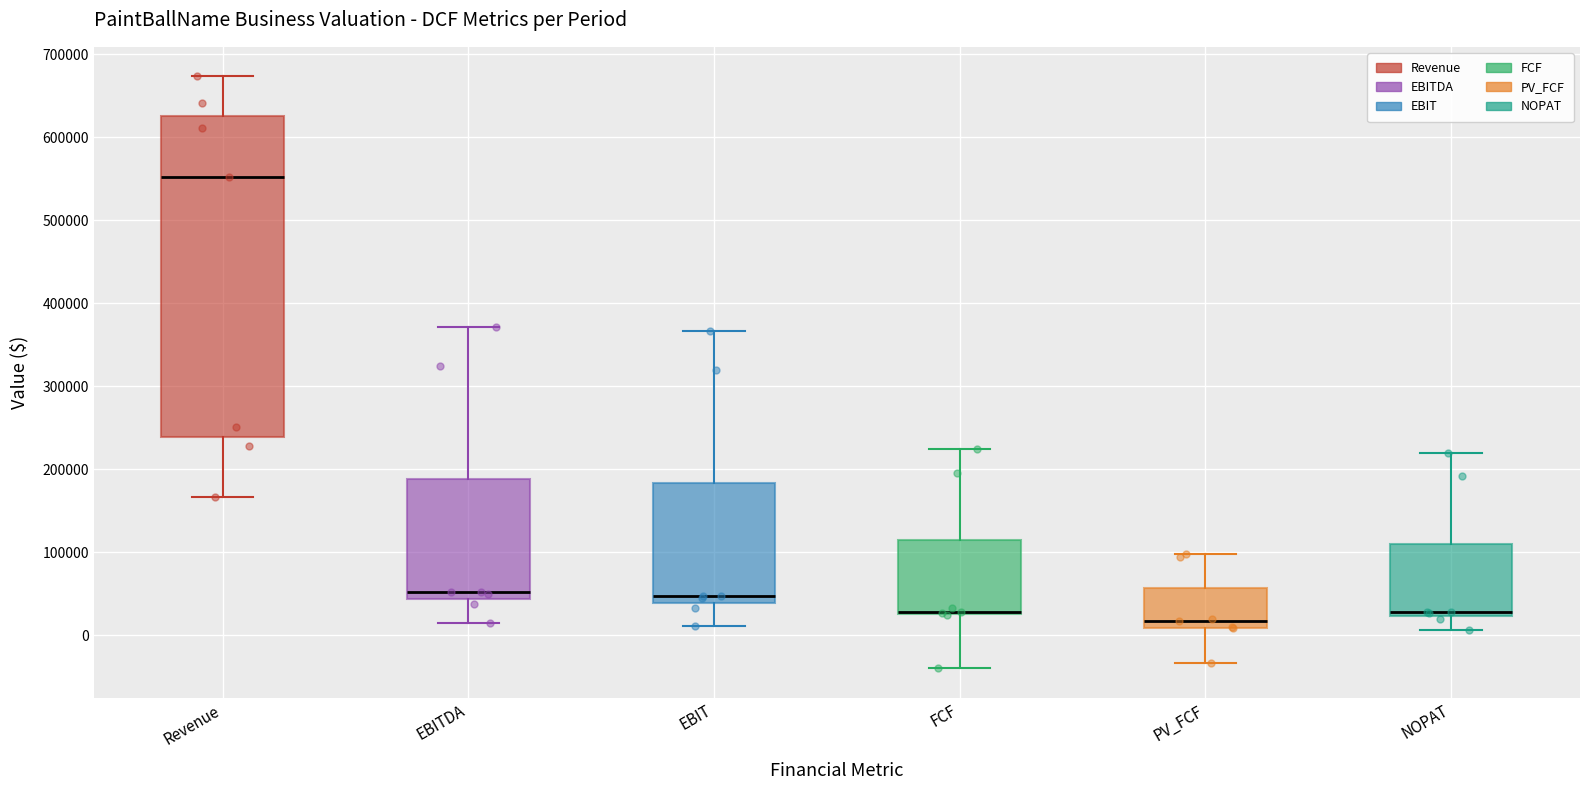

Reading left to right, read every box against the y-axis: the position of its median line, the range the box covers, and the ends of its whiskers. The values are not printed on the chart, so give them approximately, as read against the axis.

Revenue: median 550000, box 240000 to 630000, whiskers 170000 to 670000
EBITDA: median 50000, box 40000 to 190000, whiskers 20000 to 370000
EBIT: median 50000, box 40000 to 180000, whiskers 10000 to 370000
FCF: median 30000 (drawn on the box's lower edge), box 30000 to 110000, whiskers -40000 to 220000
PV_FCF: median 20000, box 10000 to 60000, whiskers -30000 to 100000
NOPAT: median 30000, box 20000 to 110000, whiskers 10000 to 220000